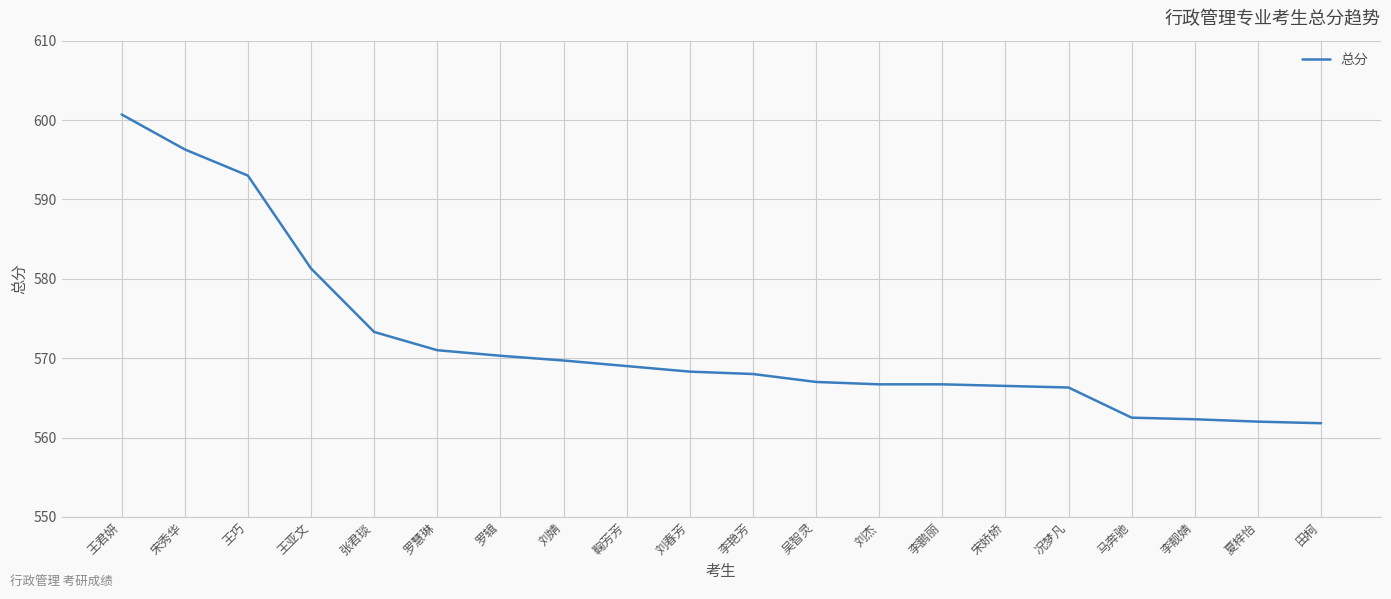

What is the difference between the second highest and second lowest values?

34.3